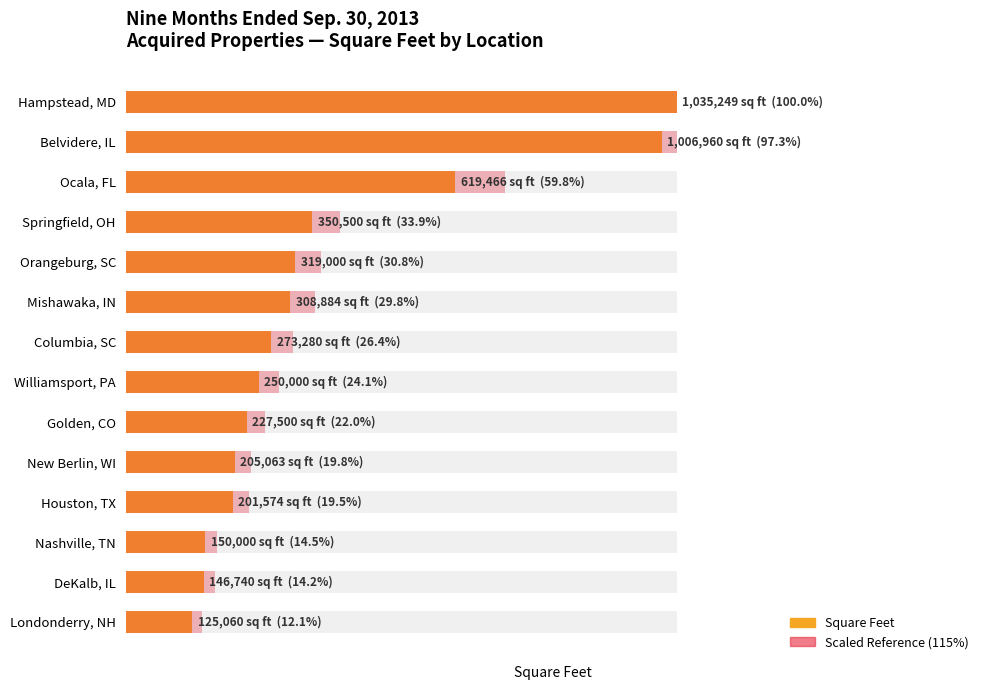

Which series has the largest range (max minus min)?

Square Feet